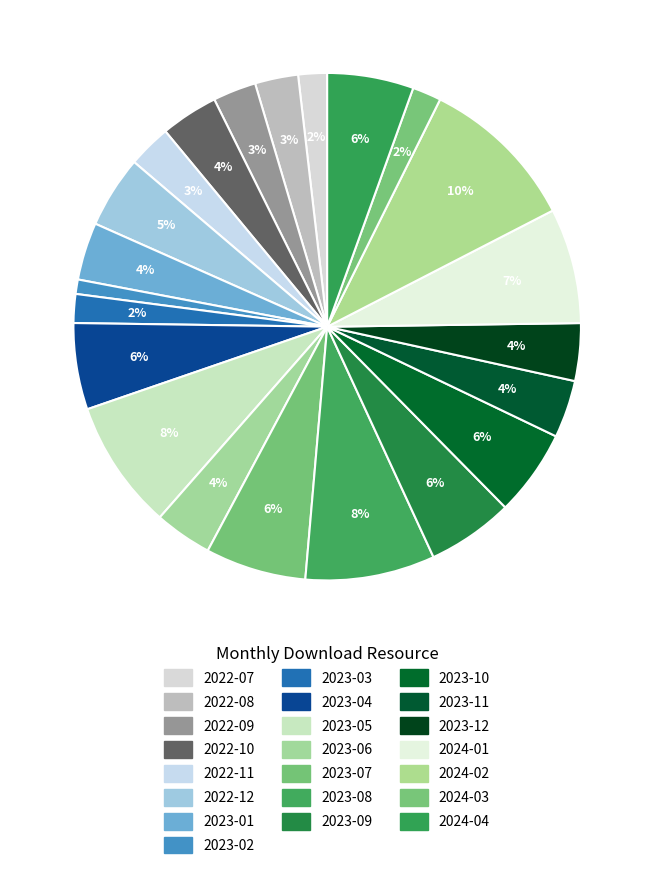

To the nearest percent, what percentage of the pie is 2023-04?

6%